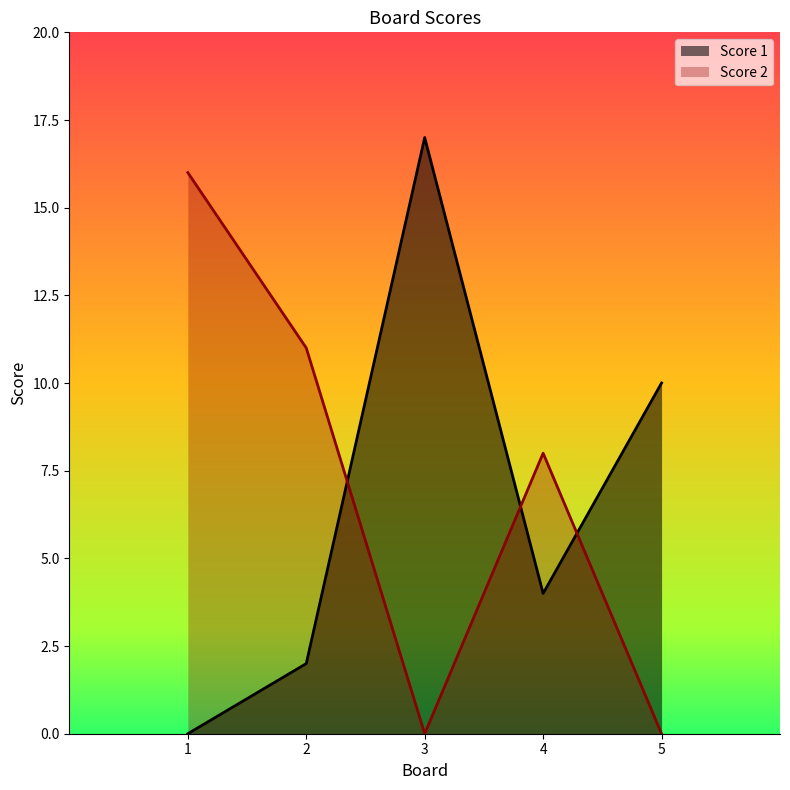

Where is the first local minimum for Score 2?

3